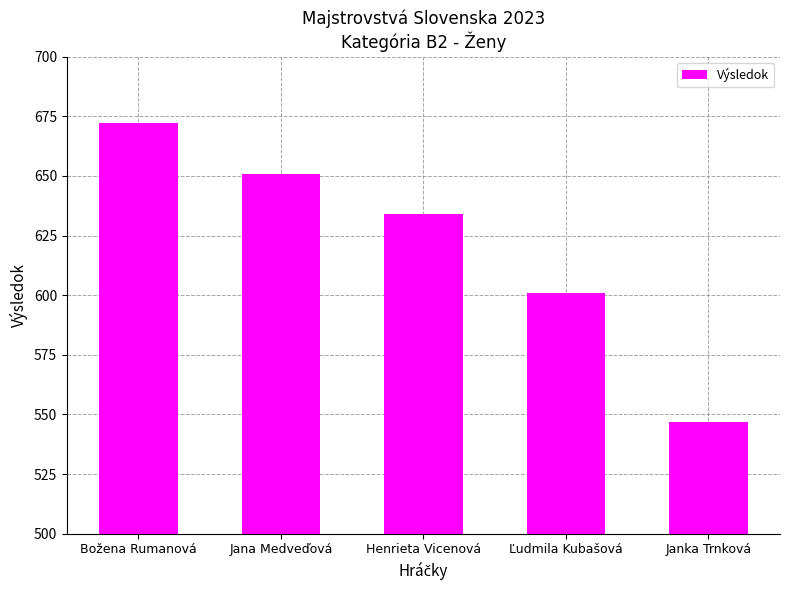

What is the smallest value displayed?

547